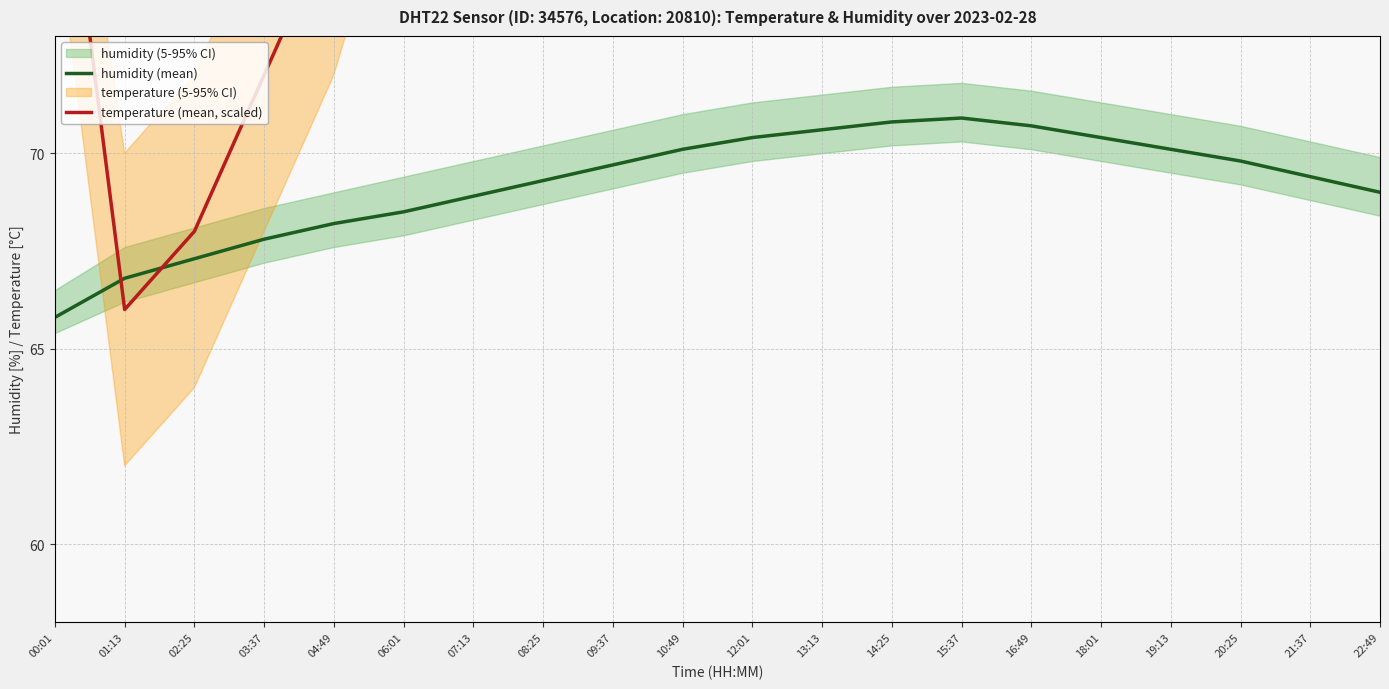

Where is the first local maximum for temperature (mean, scaled)?

14:25